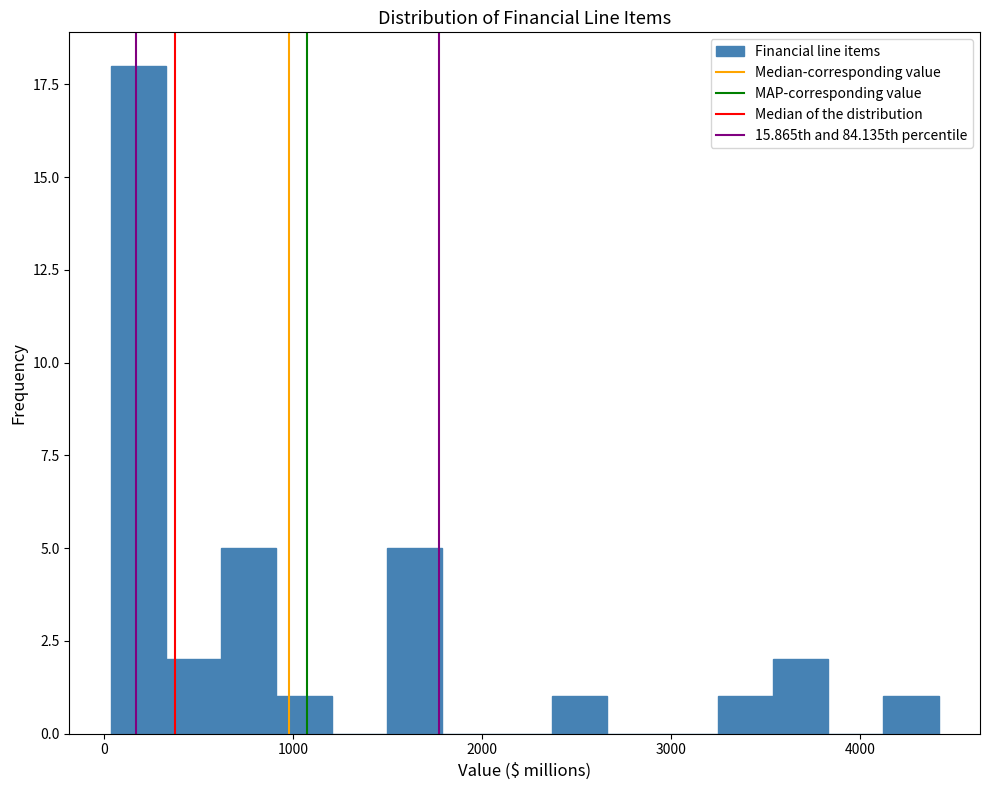

Around what value on the x-axis is the tallest bar? Give the approximate position of its centre, as read against the axis.

200